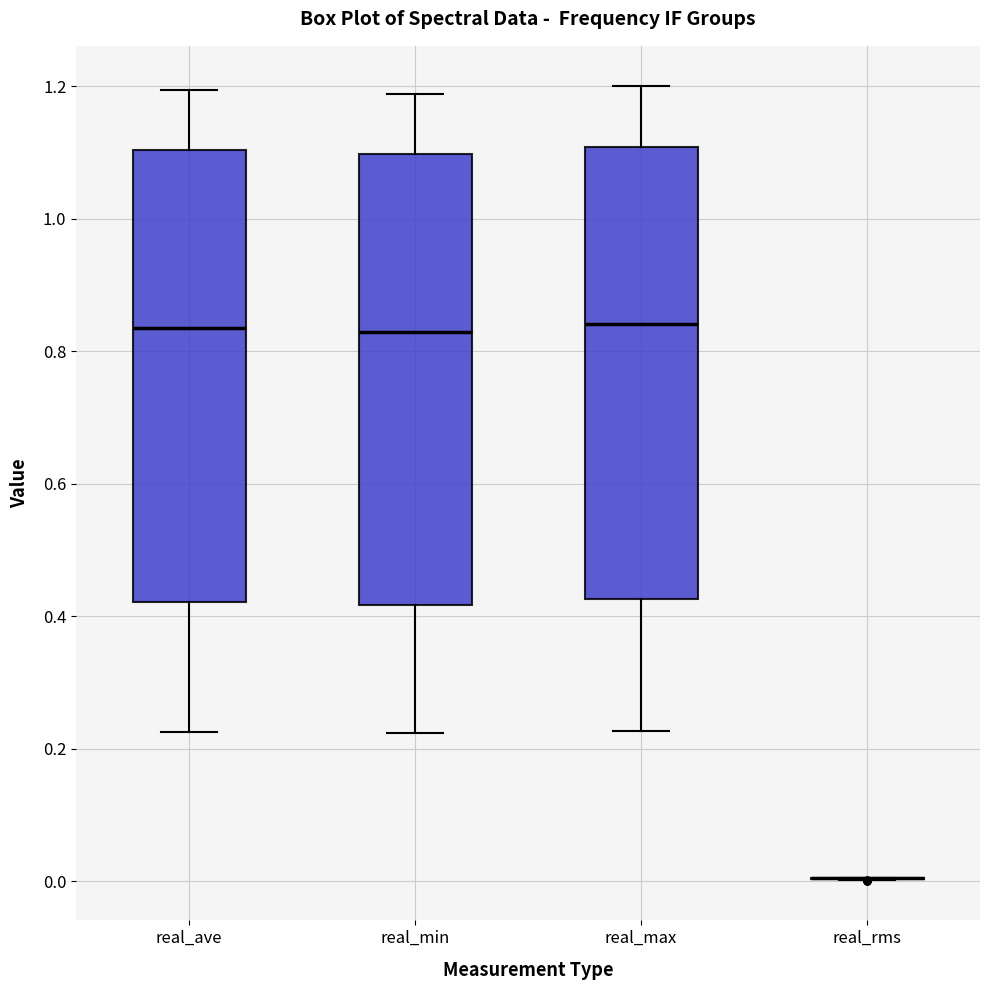

Reading left to right, read every box against the y-axis: the position of its median line, the range the box covers, and the ends of its whiskers. The values are not printed on the chart, so give them approximately, as read against the axis.

real_ave: median 0.84, box 0.42 to 1.10, whiskers 0.22 to 1.20
real_min: median 0.82, box 0.42 to 1.10, whiskers 0.22 to 1.18
real_max: median 0.84, box 0.42 to 1.10, whiskers 0.22 to 1.20
real_rms: box collapsed to a line at 0.00, whiskers 0.00 to 0.00